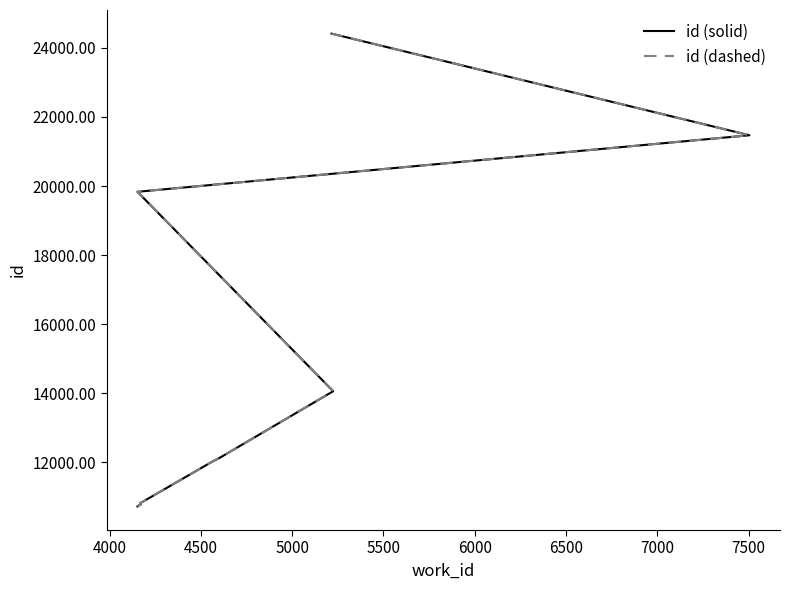

Count the number of data series in this chart.

2